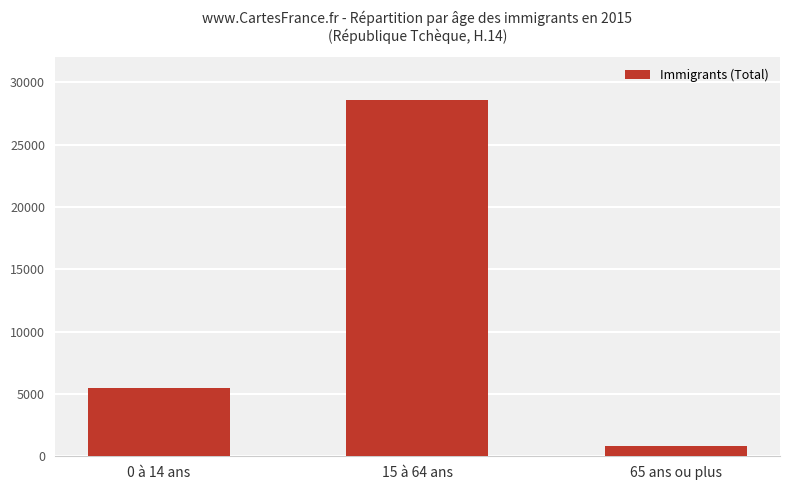

How many values are below 5499?

1